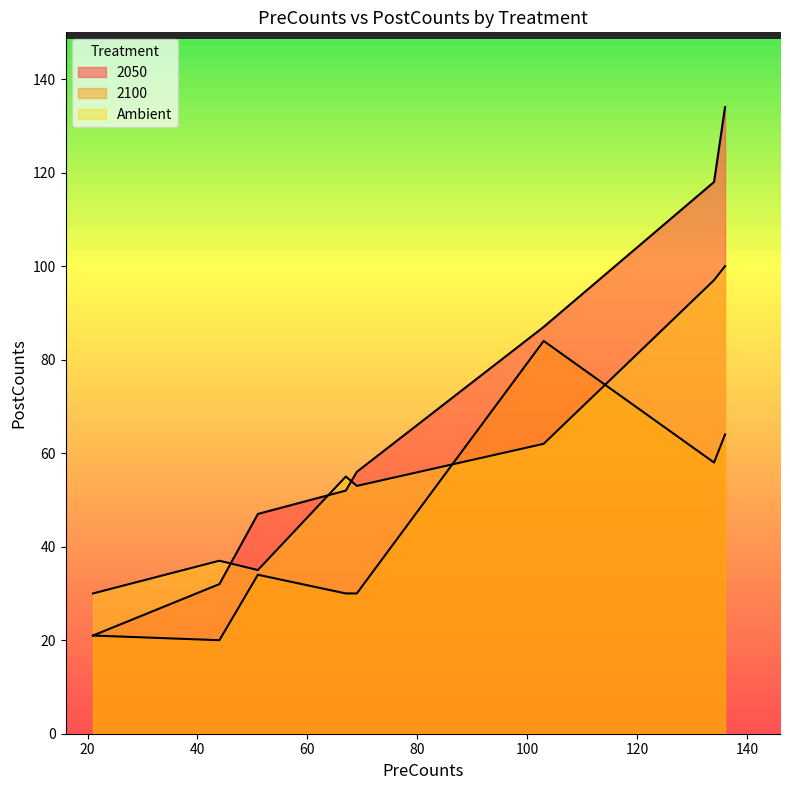

What are all the series names shown in the legend?

2050, 2100, Ambient